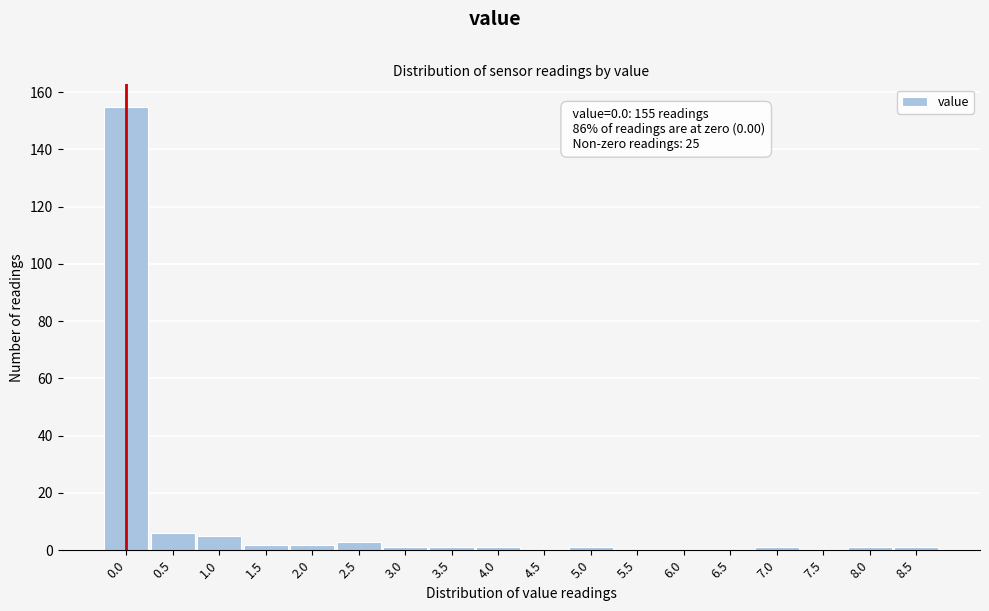

Reading left to right, extract all data points from this chart.

0.0=155	0.5=6	1.0=5	1.5=2	2.0=2	2.5=3	3.0=1	3.5=1	4.0=1	4.5=0	5.0=1	5.5=0	6.0=0	6.5=0	7.0=1	7.5=0	8.0=1	8.5=1